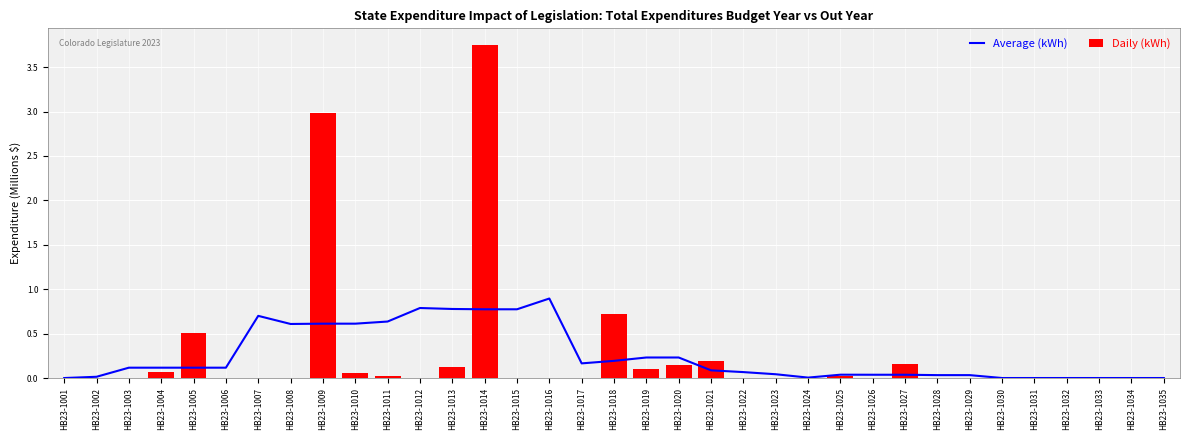

Which series has the largest total across all categories?

Average (kWh)